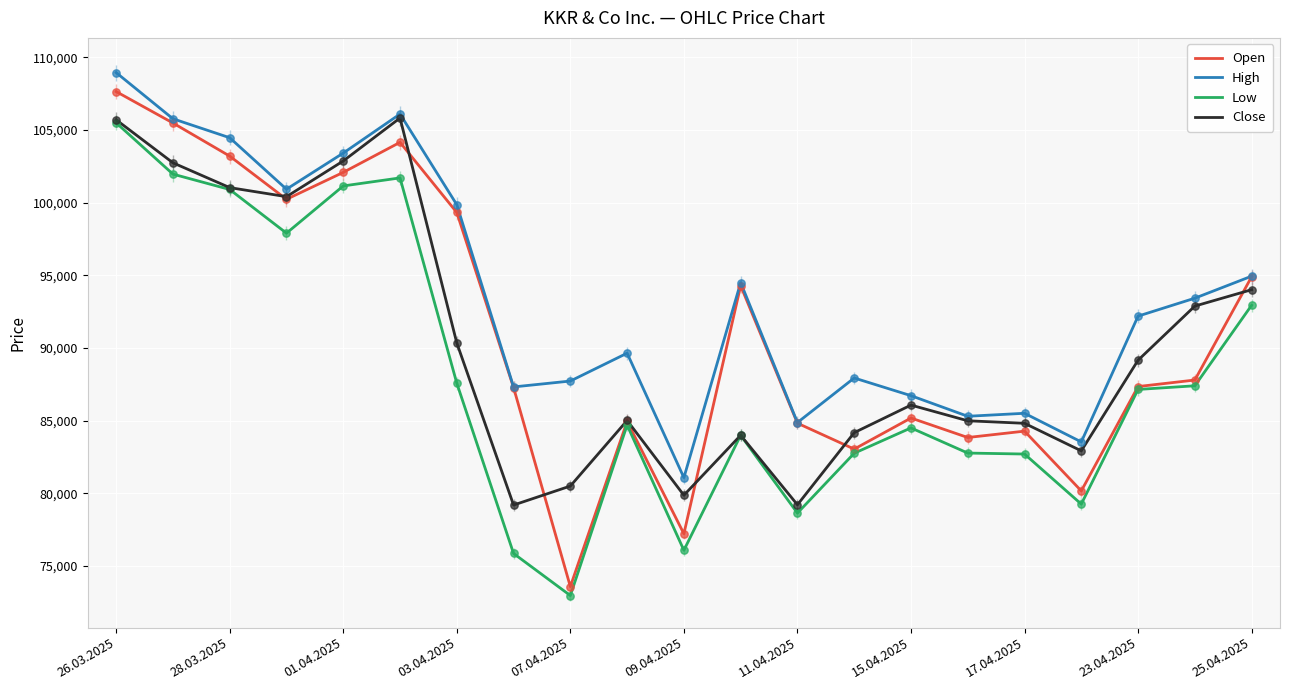

Which series has the largest range (max minus min)?

Open